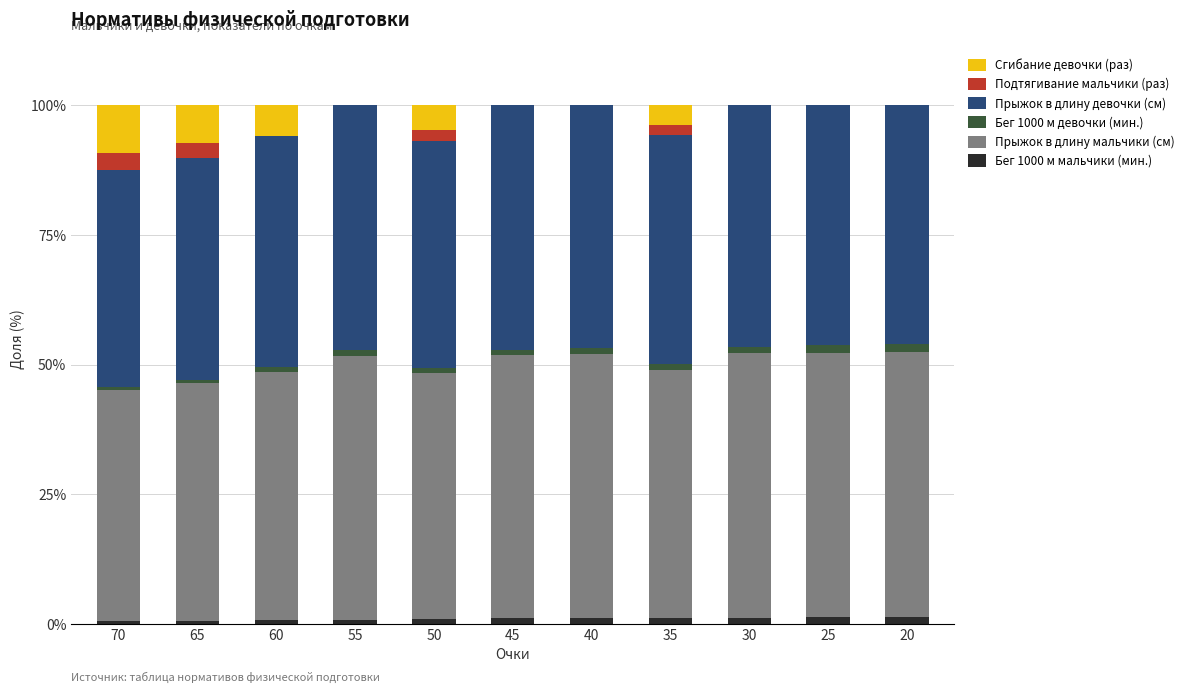

The Подтягивание мальчики (раз) series shows -2.1 at 45. True or false?

False